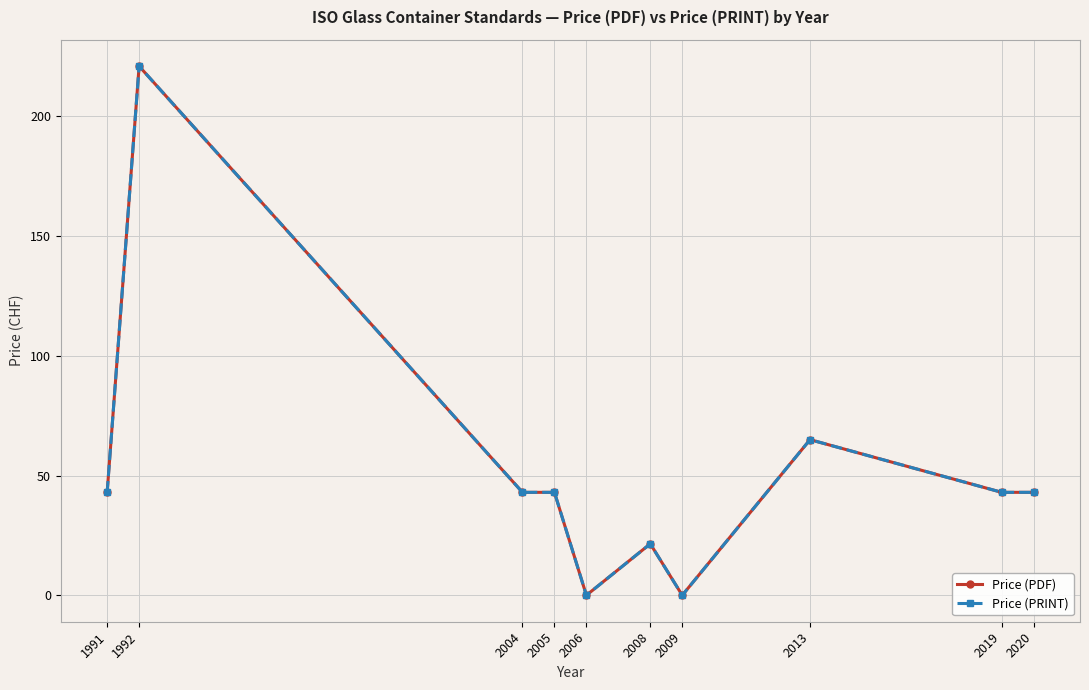

Does the chart have visible grid lines?

Yes